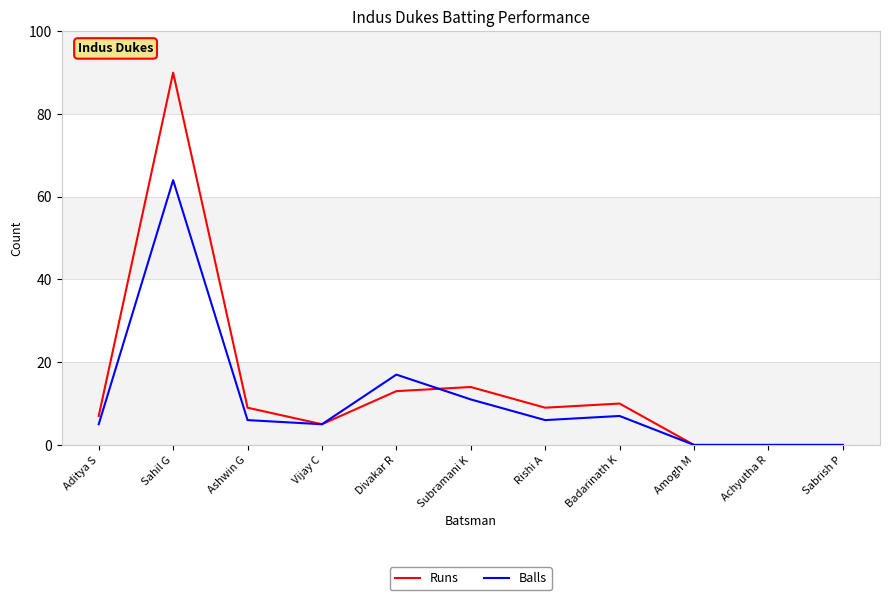

True or false: Runs and Balls cross at least once.

True